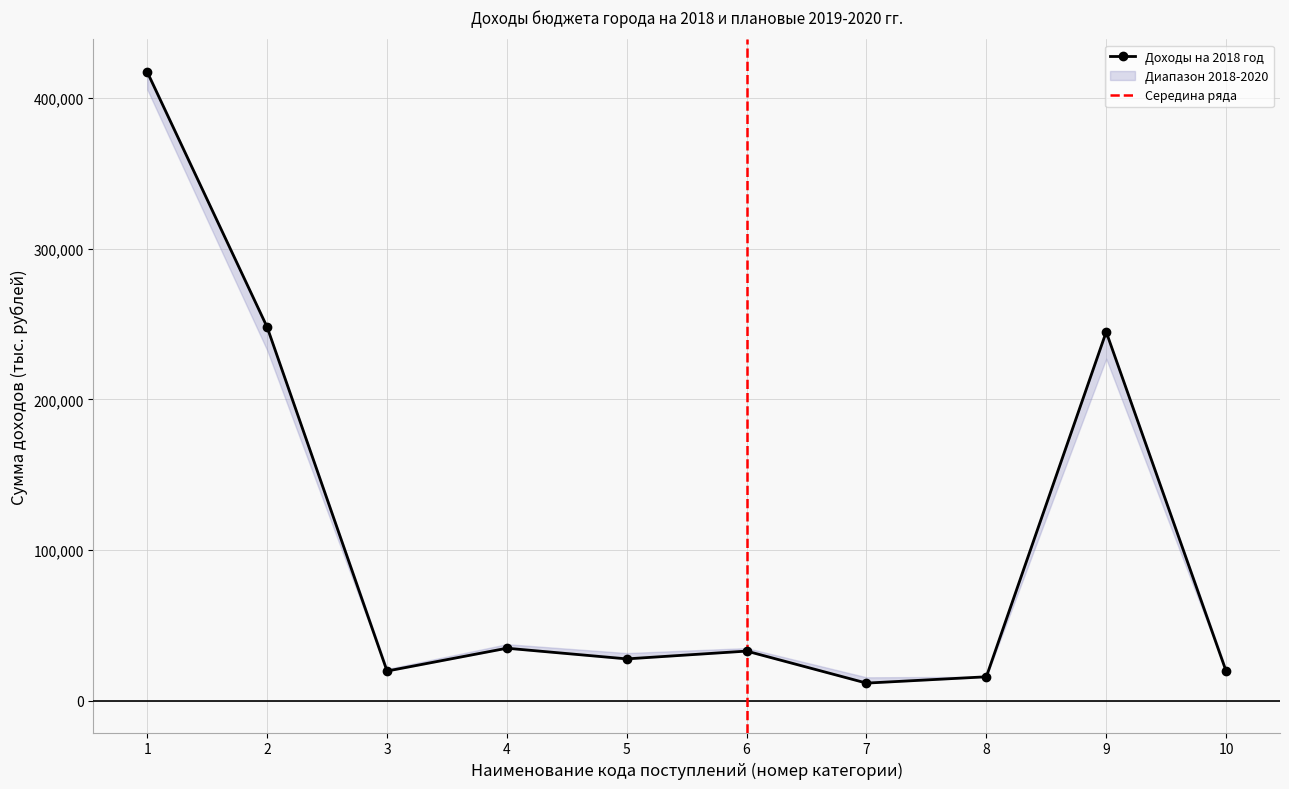

Which has a higher value, 5 or 4?

4